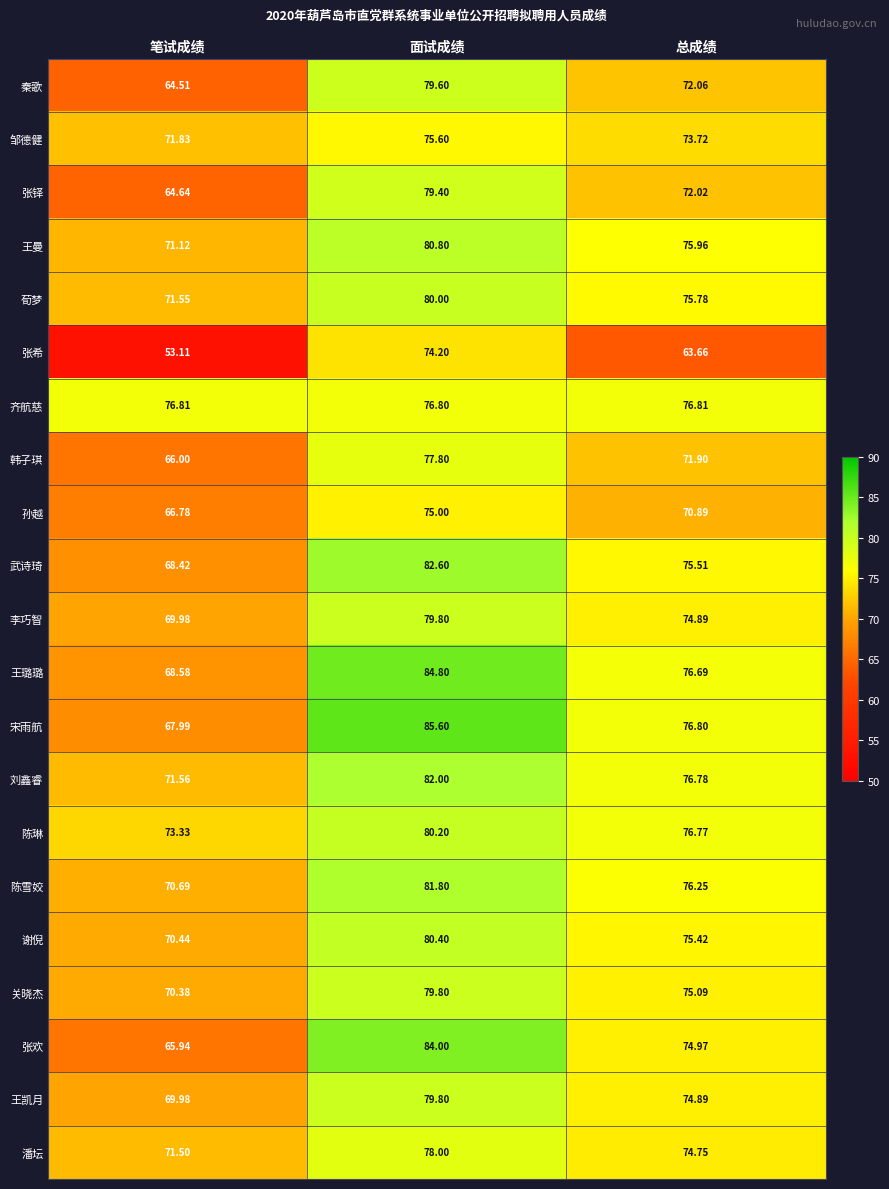

Where is 陈琳 nearest to the value 76?

总成绩